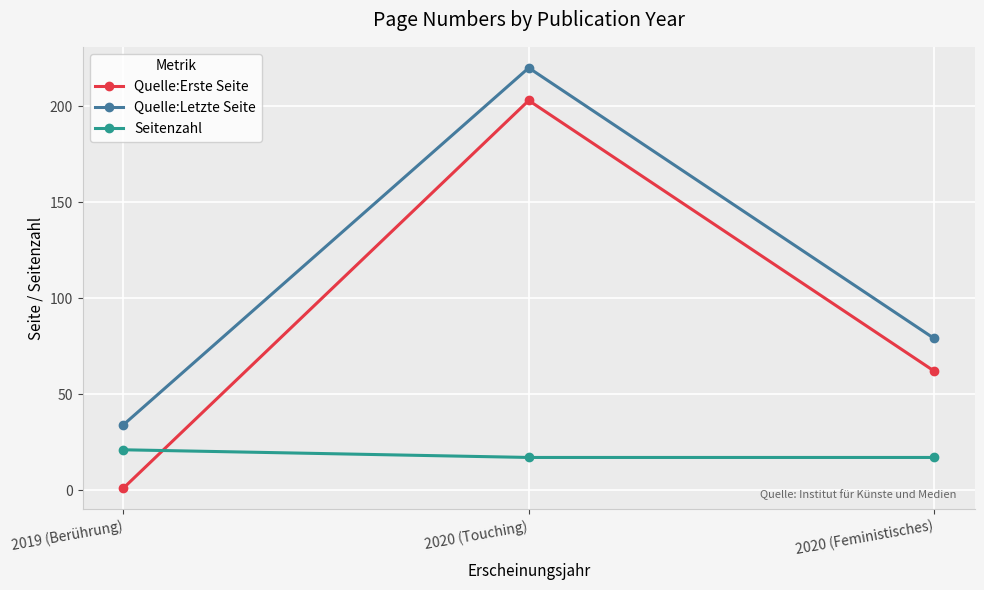

What are all the series names shown in the legend?

Quelle:Erste Seite, Quelle:Letzte Seite, Seitenzahl